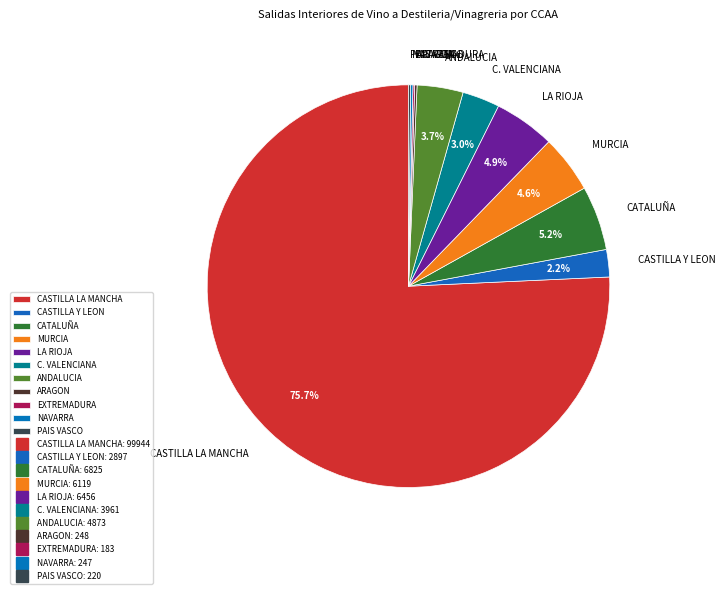

Which slice is the largest?

CASTILLA LA MANCHA